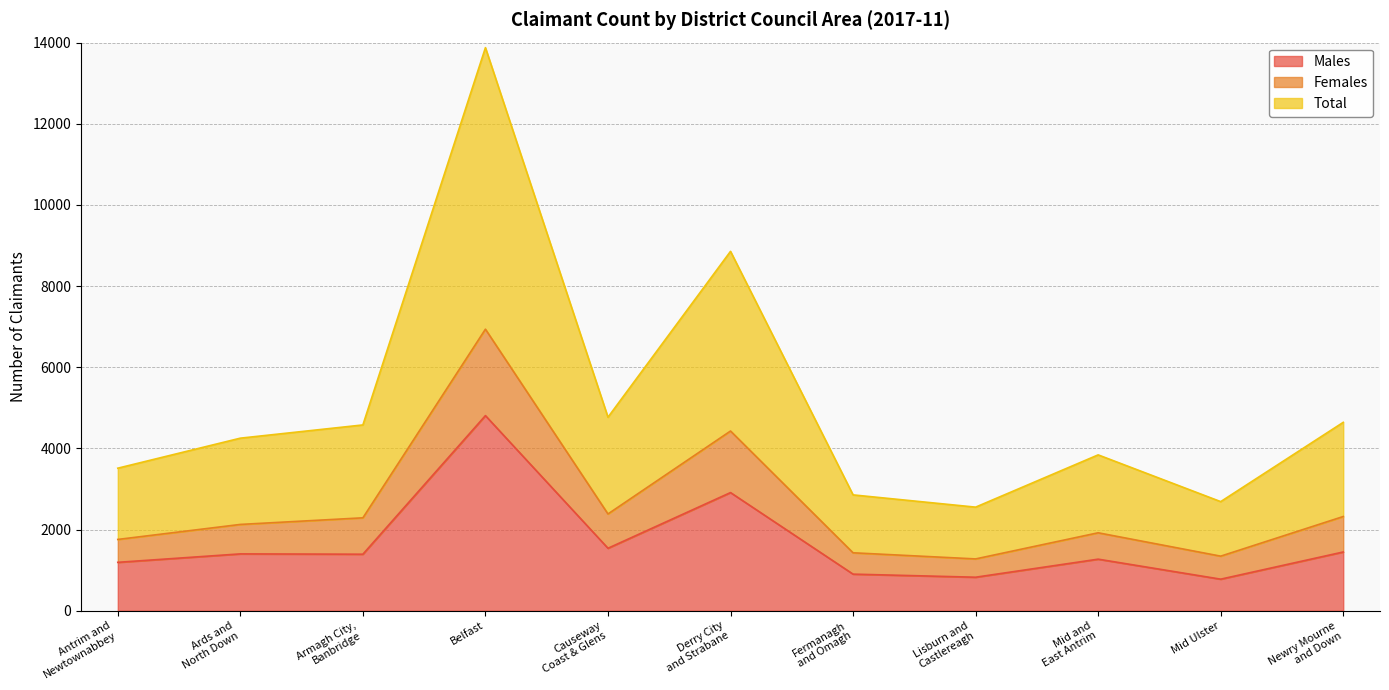

How many data points does each series have?

11